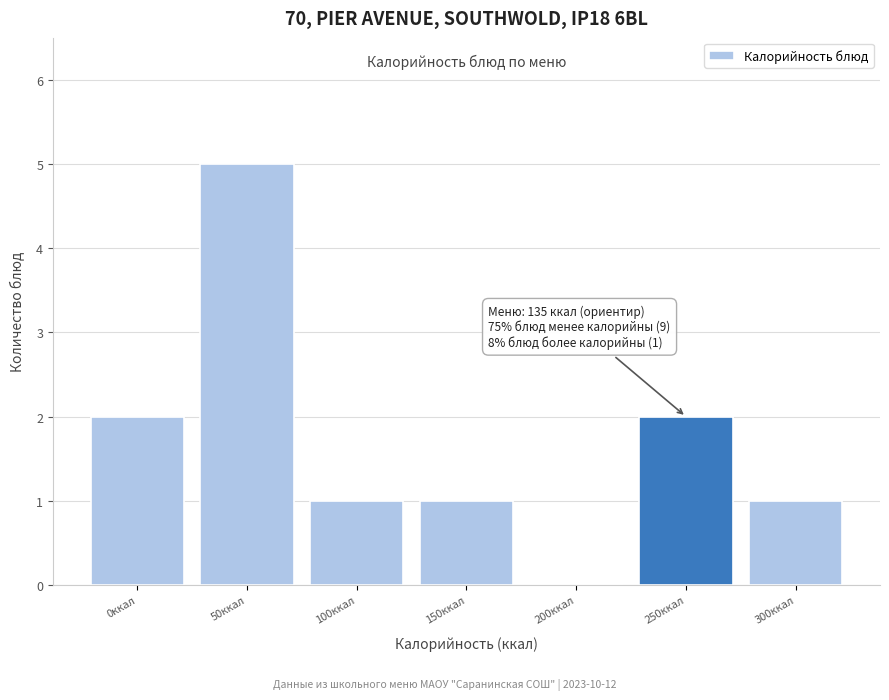

Reading left to right, transcribe all the data shown in this chart.

0ккал=2	50ккал=5	100ккал=1	150ккал=1	200ккал=0	250ккал=2	300ккал=1